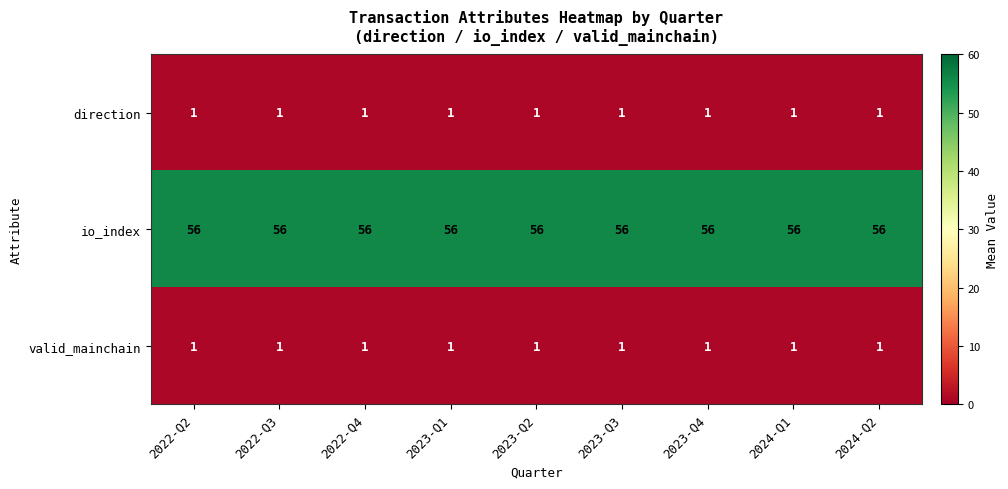

What is the difference between the highest and lowest values at 2022-Q2?

55